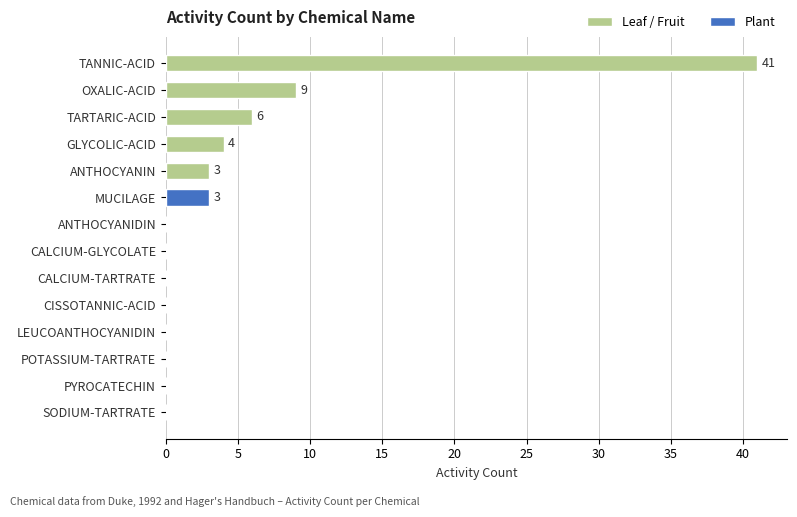

What is the sum of the values at TARTARIC-ACID and PYROCATECHIN?

6